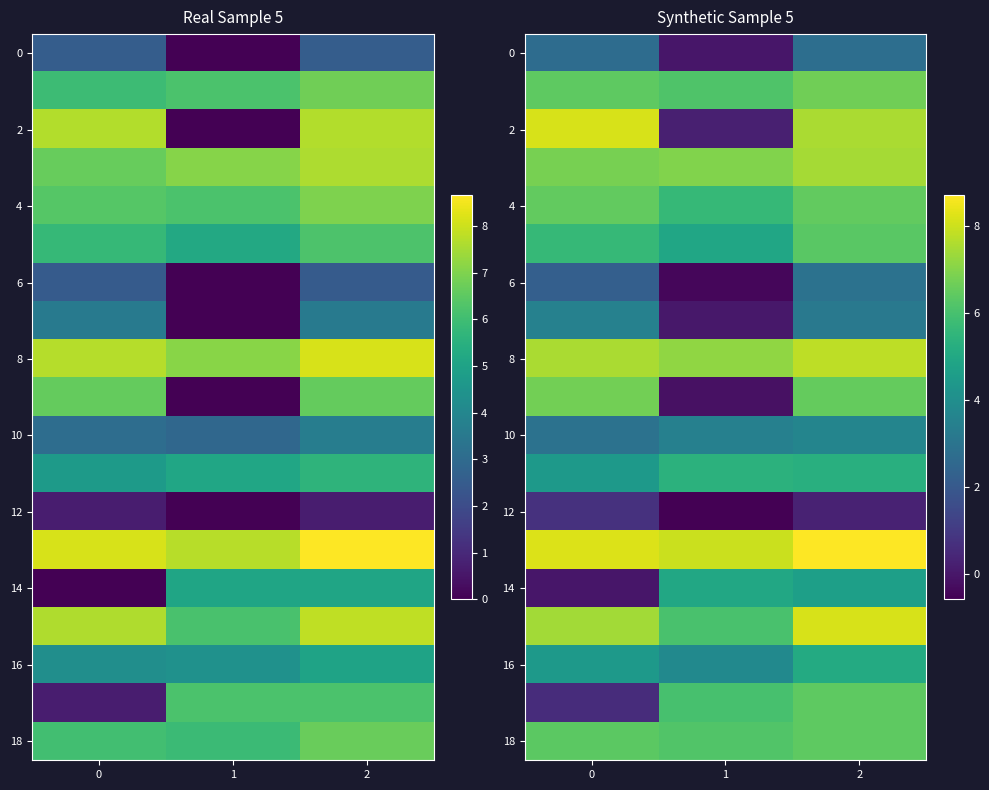

What is the difference between the 4 values at 0 and 1?

0.8